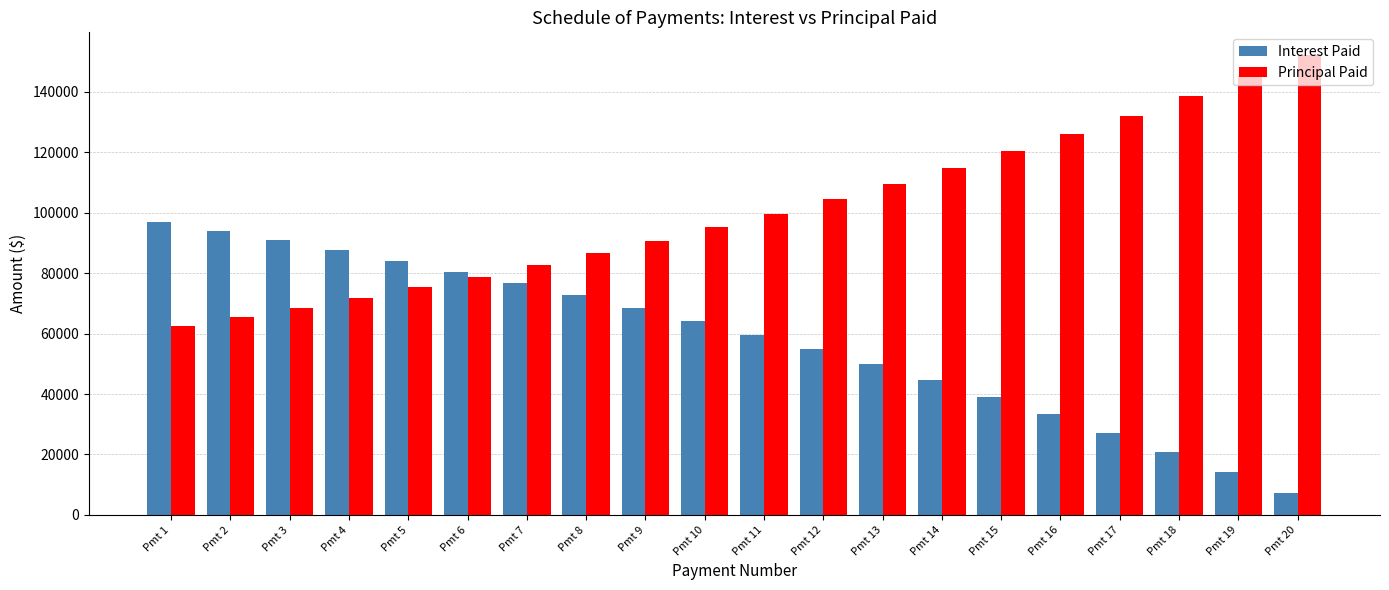

List the series in order of their overall mean, lowest first.

Interest Paid, Principal Paid